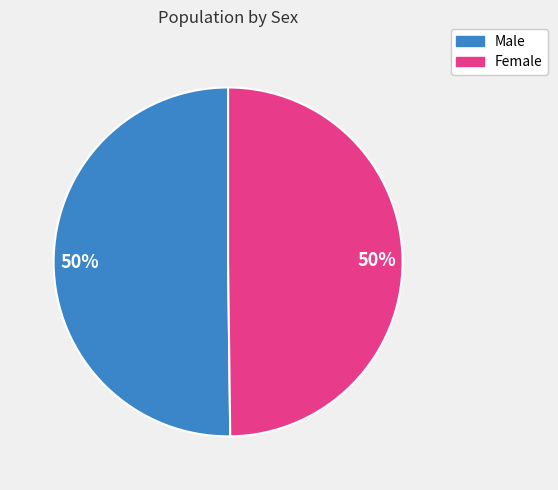

Combined, do Female and Male account for over 50%?

Yes